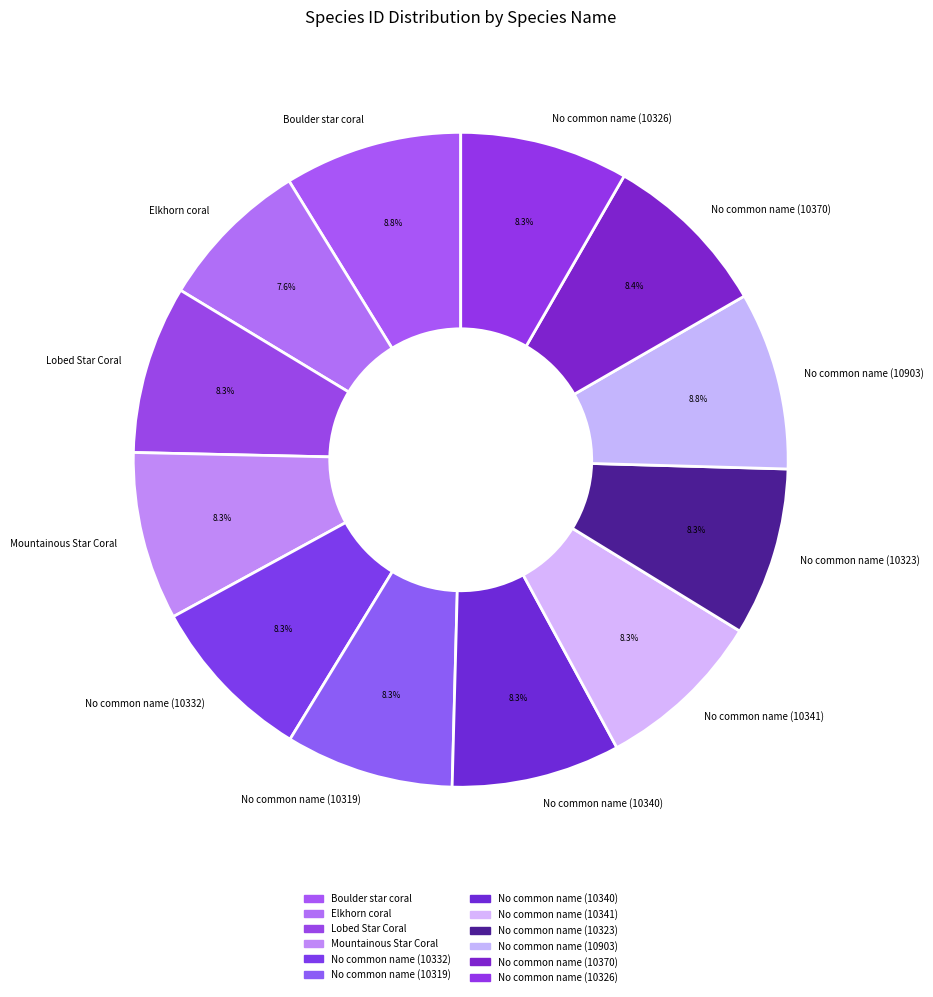

Is No common name (10903) the majority of the pie?

No